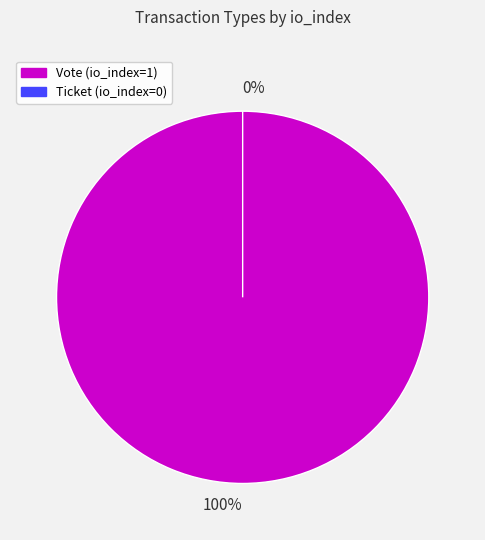

Does Vote represent more than half of the total?

Yes